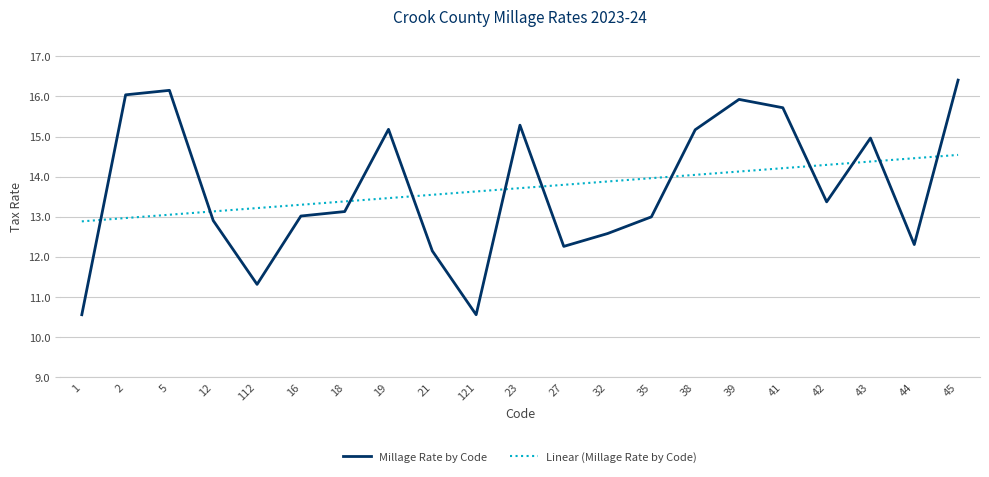

What is the difference between the highest and lowest values at 44?

2.2